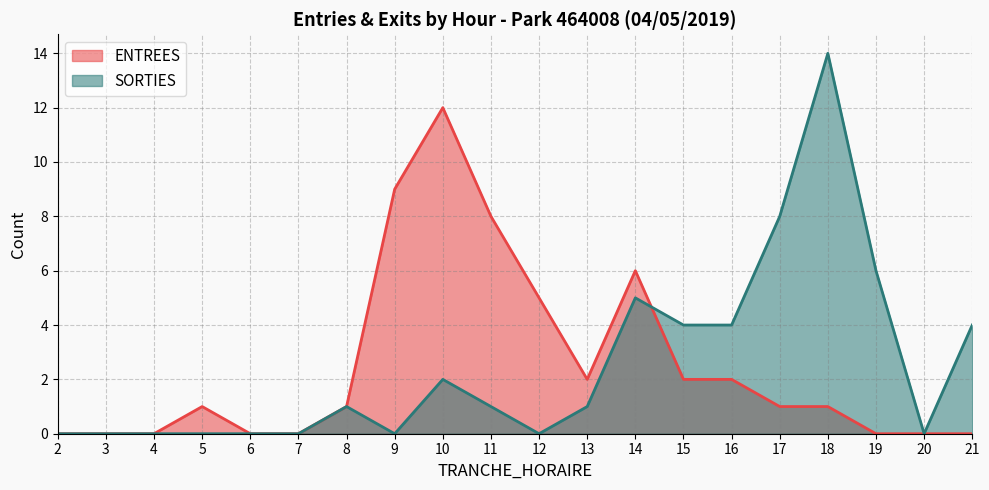

True or false: SORTIES has more than 0 points higher than both neighbors.

True